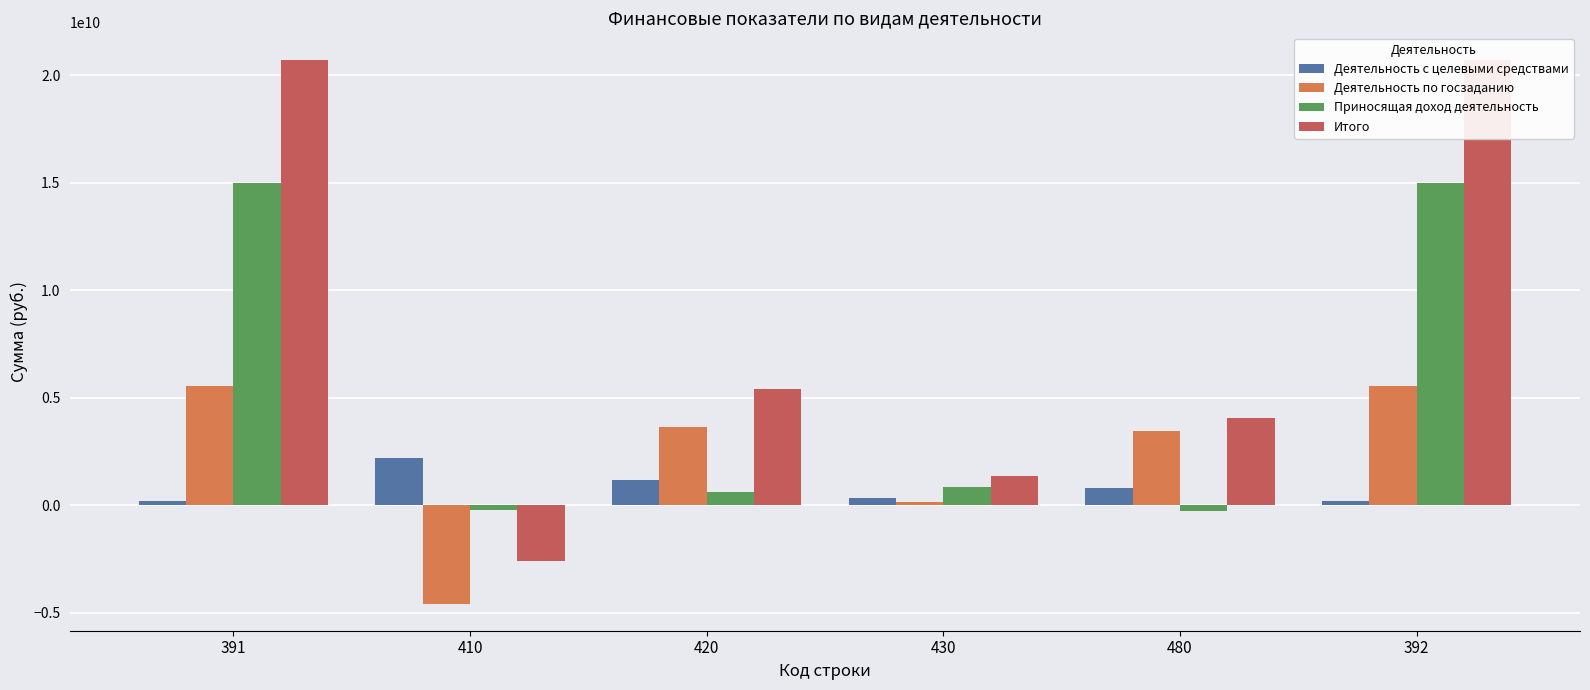

Between 410 and 392, which series saw the biggest shift?

Итого